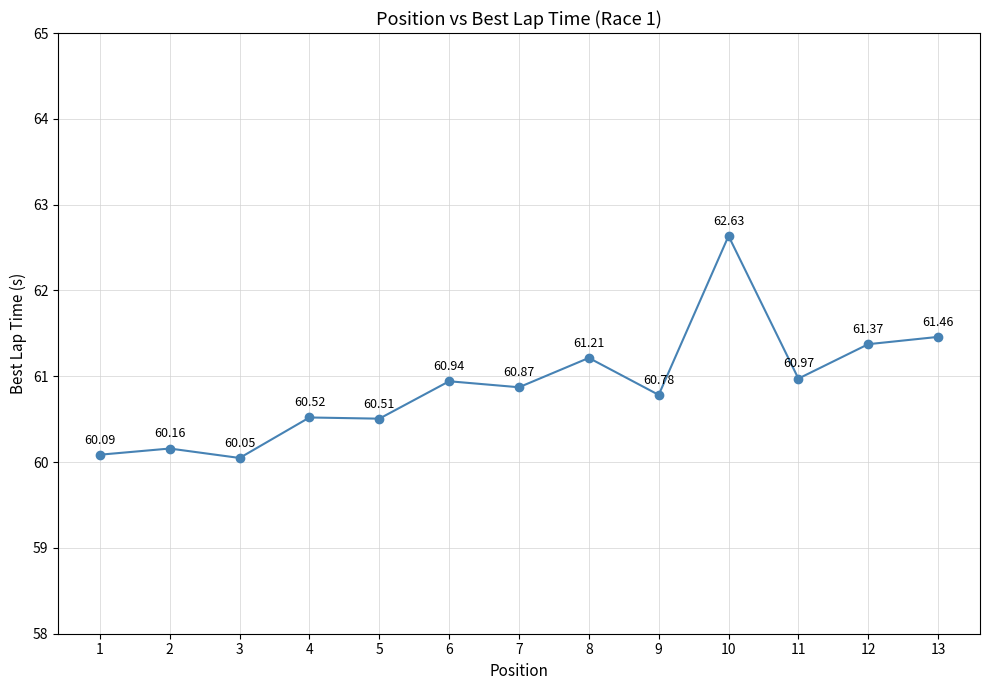

At which category does the chart reach its peak across all series?

10